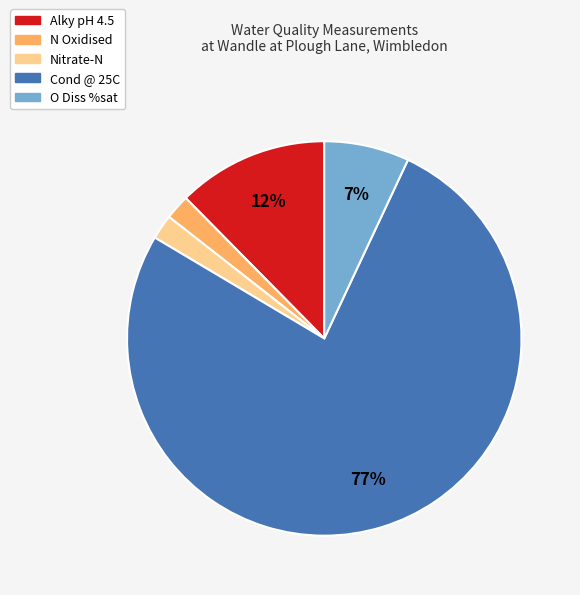

To the nearest percent, what is the average slice percentage?

20%